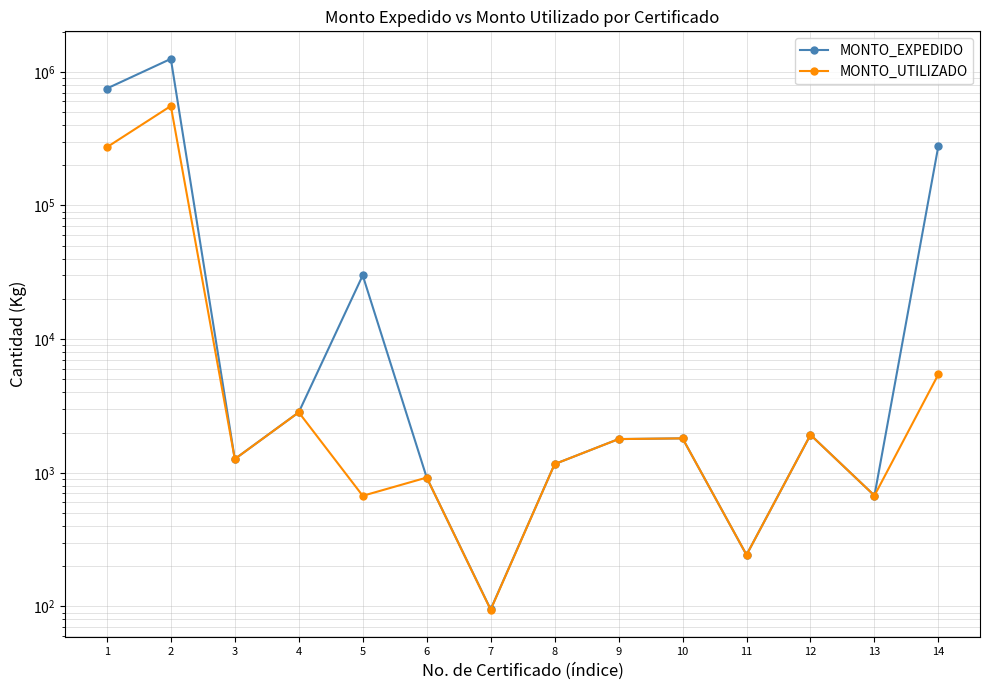

Where is the first local maximum for MONTO_UTILIZADO?

2